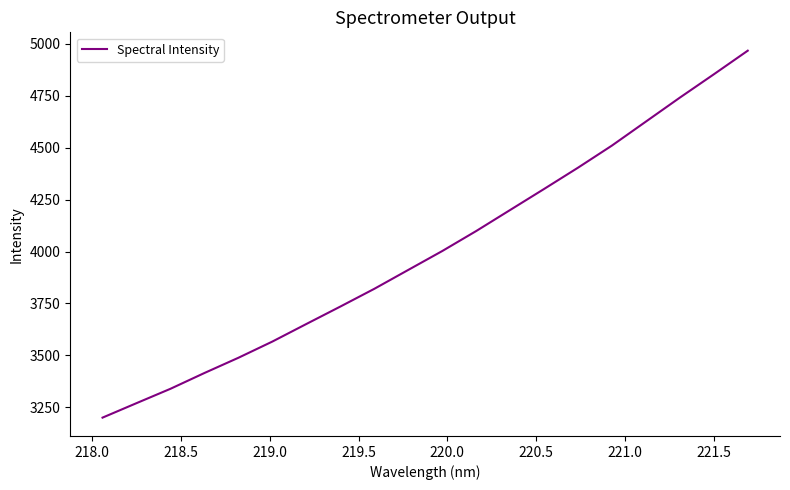

What is the maximum value shown in the chart?

4967.3